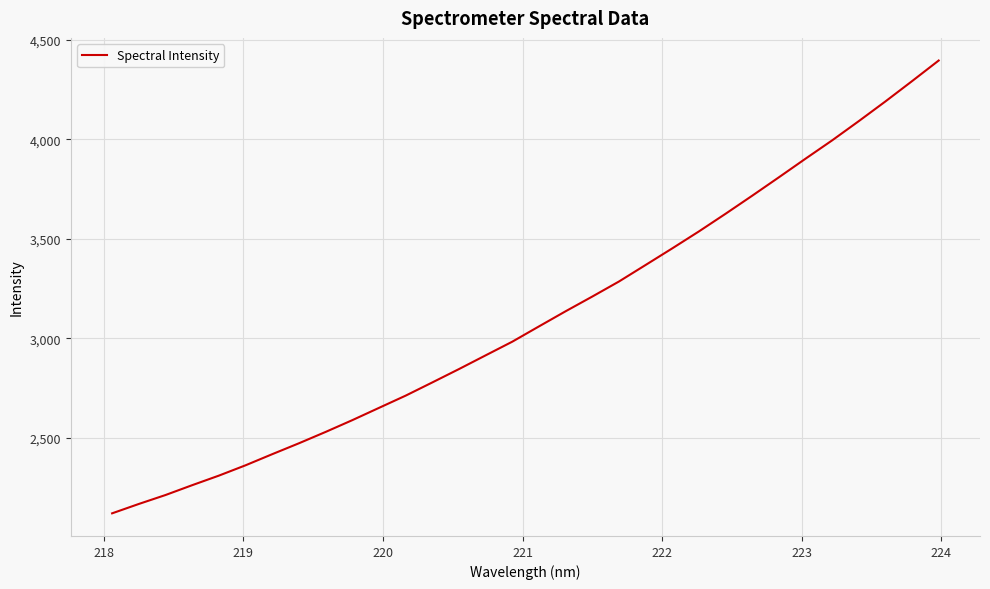

What is the sum of all values?

99412.5